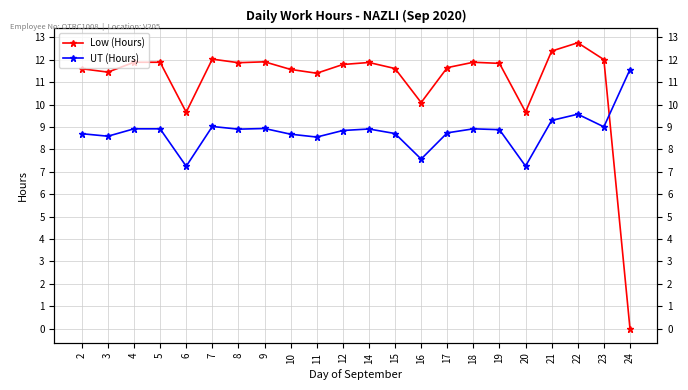

True or false: UT (Hours) has more than 2 points higher than both neighbors.

True